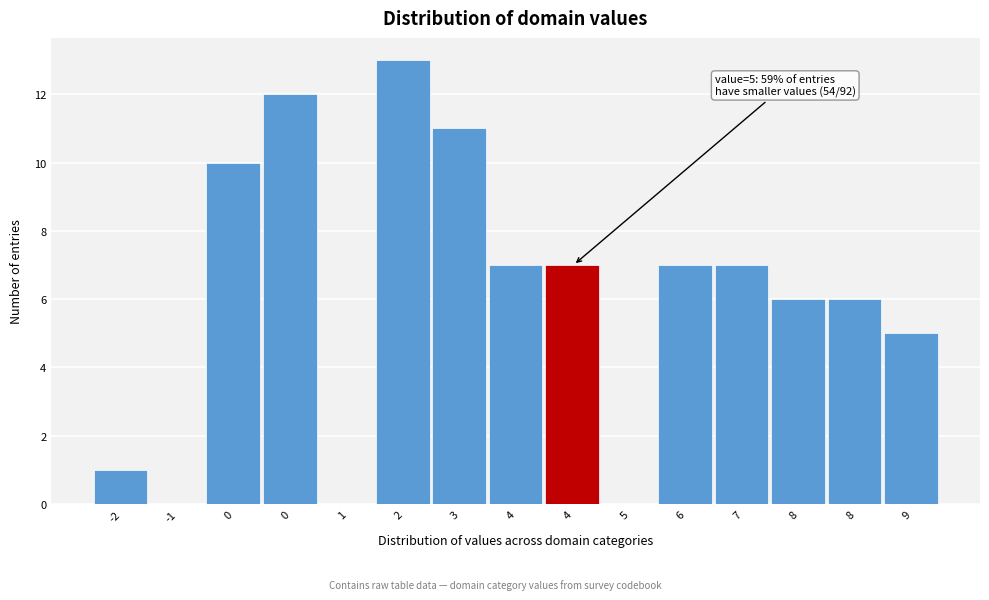

How many data points does each series have?

15